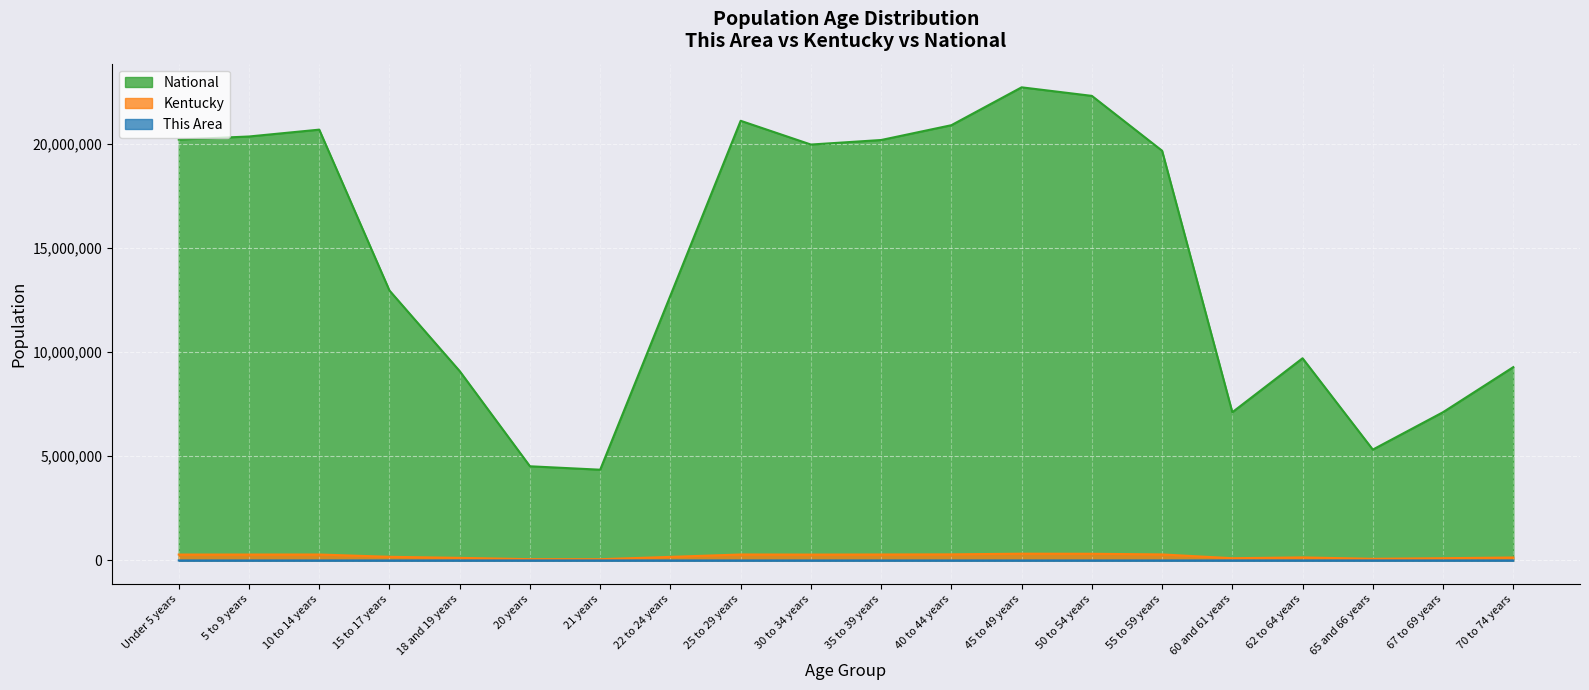

True or false: National and Kentucky intersect in this chart.

False